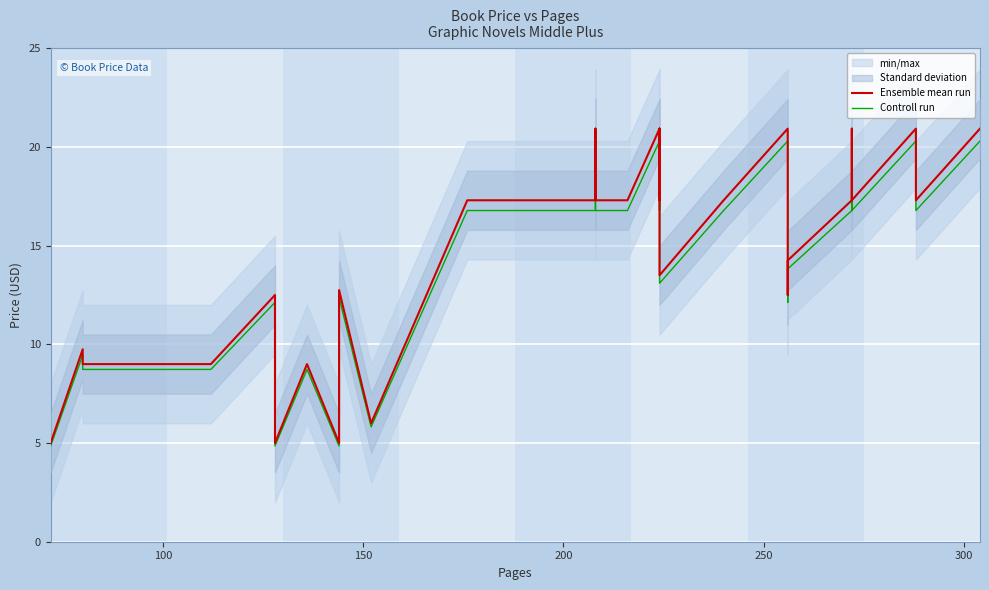

Which series has the largest range (max minus min)?

Ensemble mean run